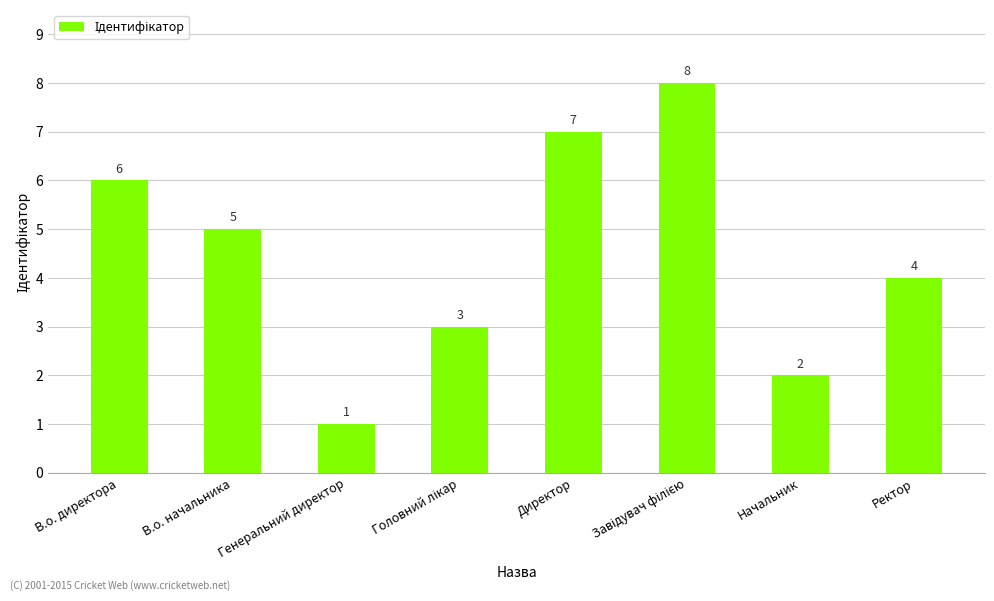

What is the sum of the values at Ректор and Начальник?

6